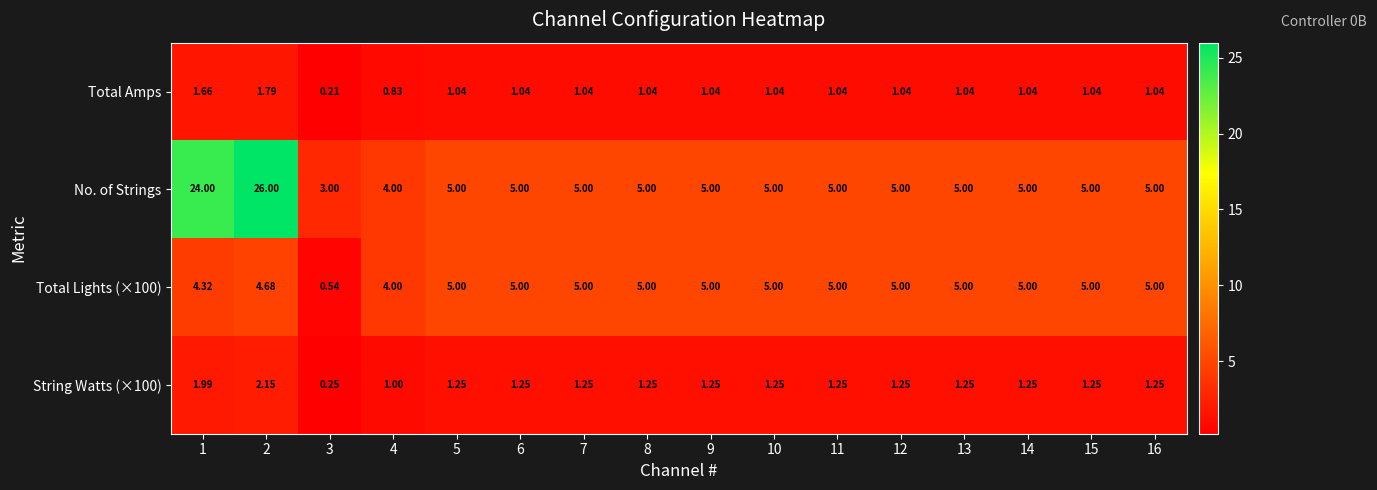

Which series has the widest spread of values?

No. of Strings